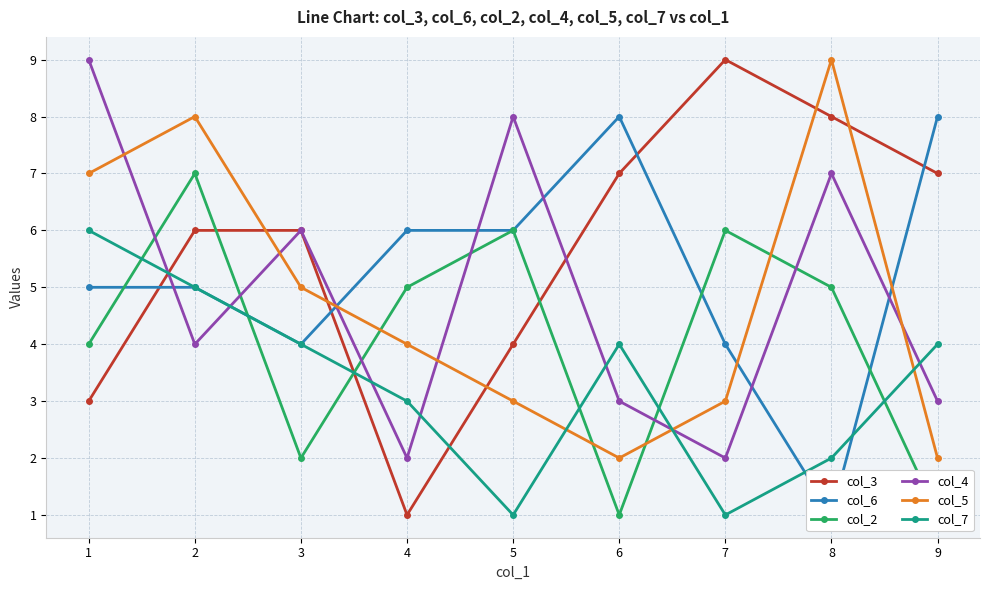

List the series in order of their peak value, highest first.

col_3, col_4, col_5, col_6, col_2, col_7